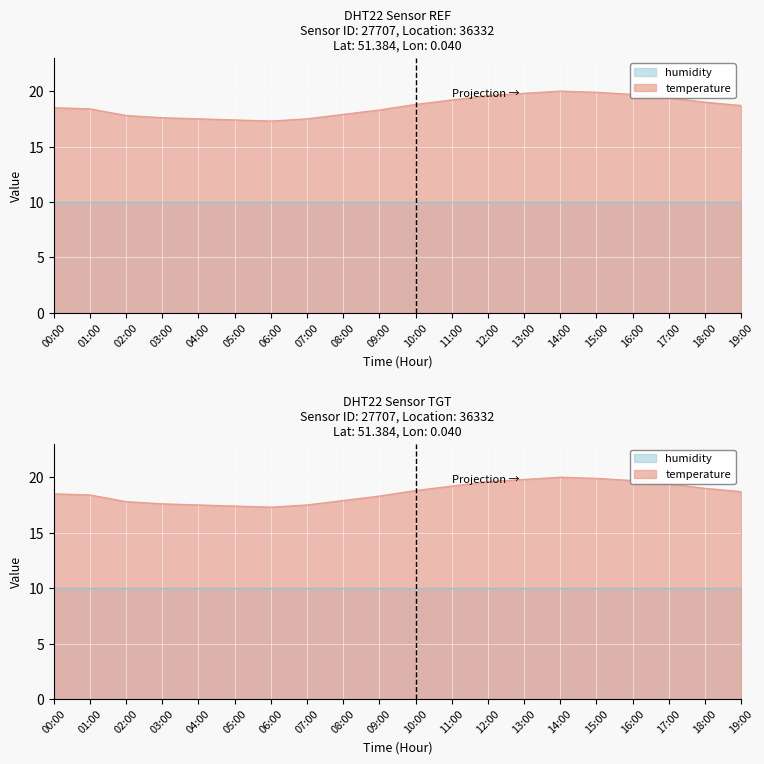

At which category does the chart reach its minimum across all series?

06:00